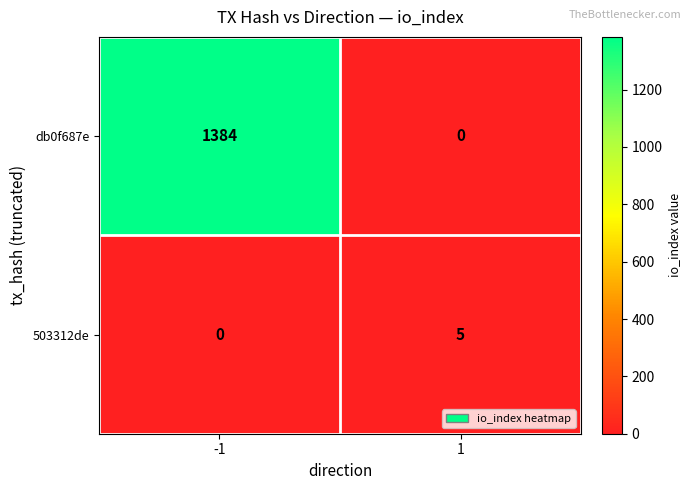

What is the difference between the maximum and minimum values in the 503312de series?

5